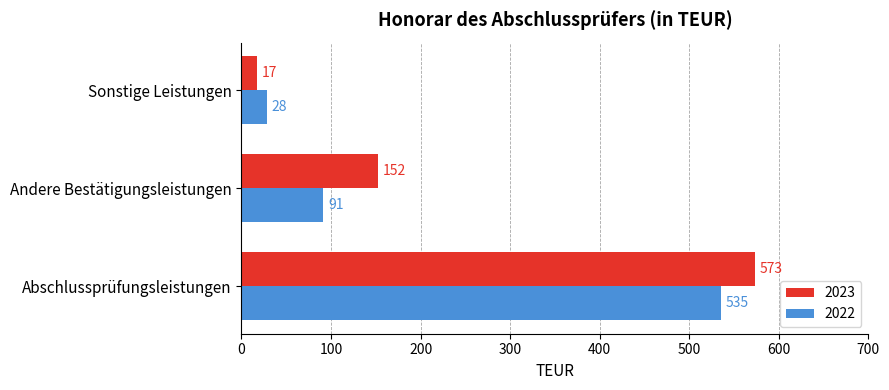

At which category is the sum across all series the highest?

Abschlussprüfungsleistungen